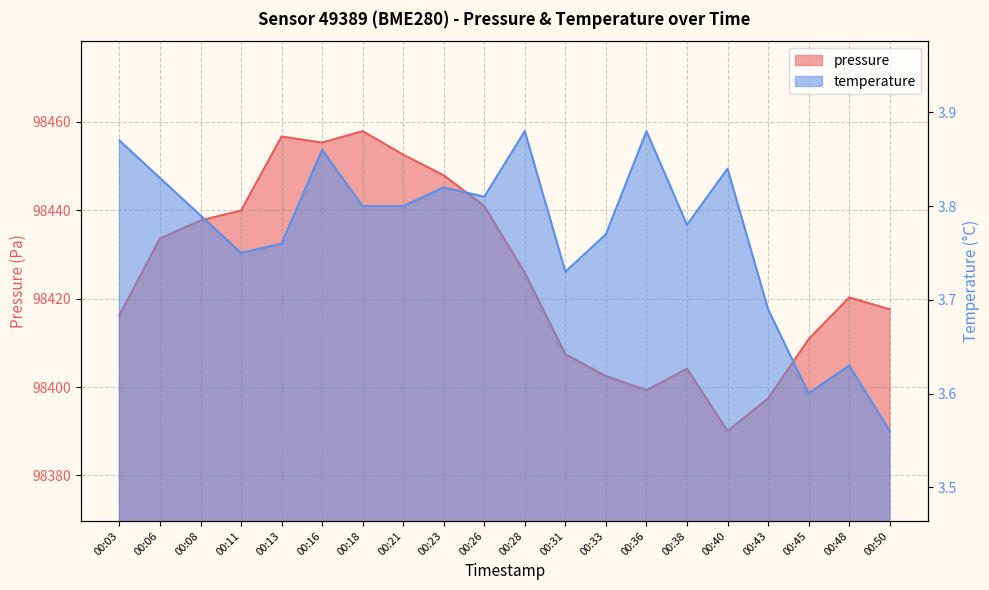

True or false: pressure and temperature cross at least once.

False